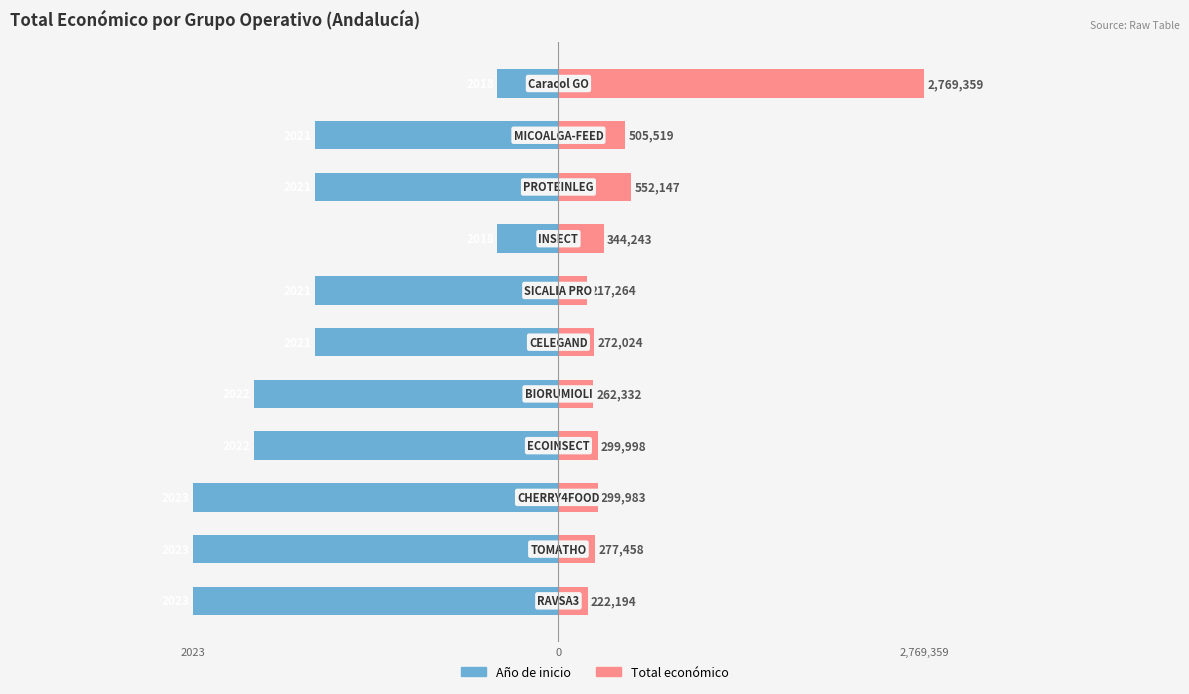

Are the bars horizontal?

Yes